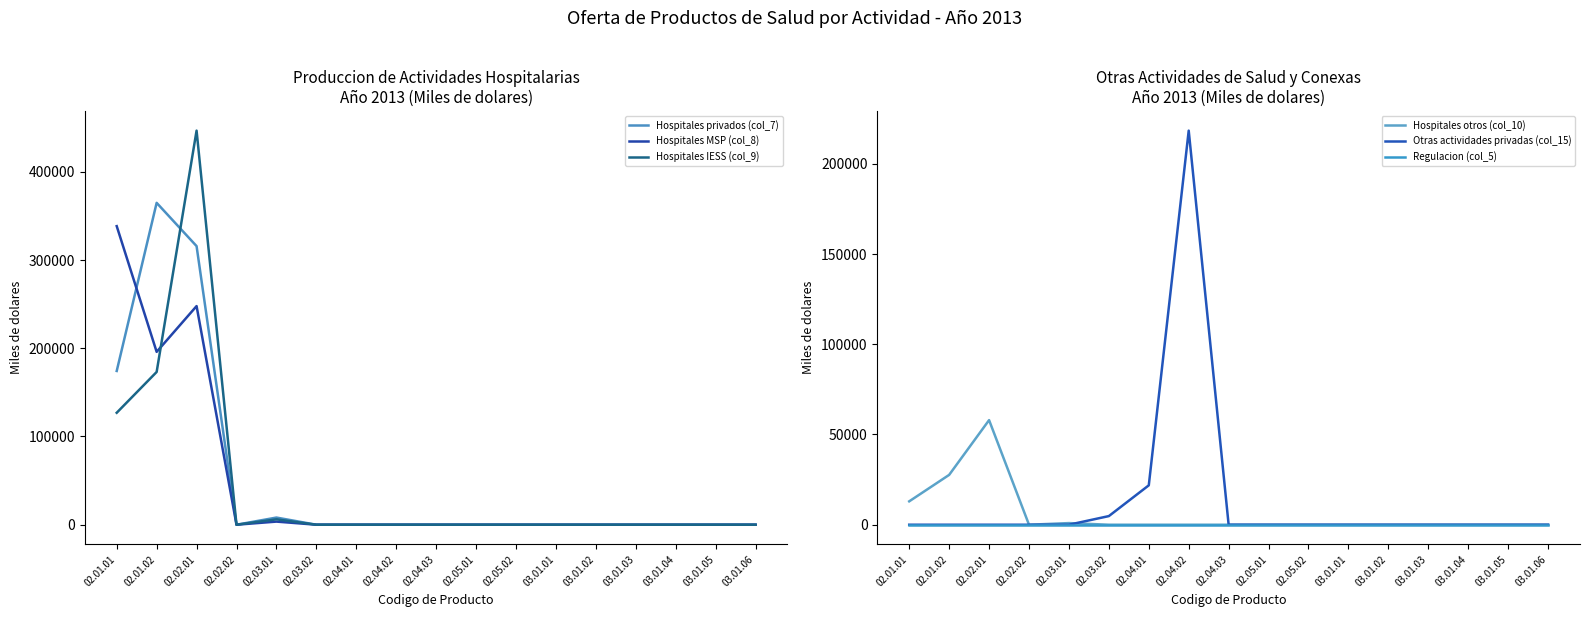

How many interior local peaks does the Hospitales privados (col_7) series have?

2